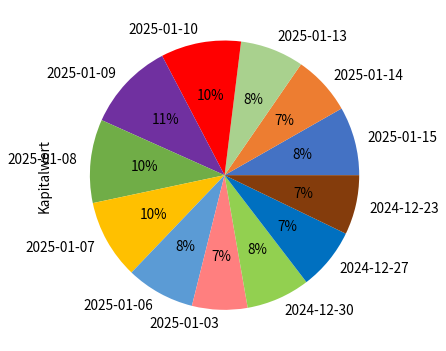

To the nearest percent, what portion does 2025-01-09 represent?

11%